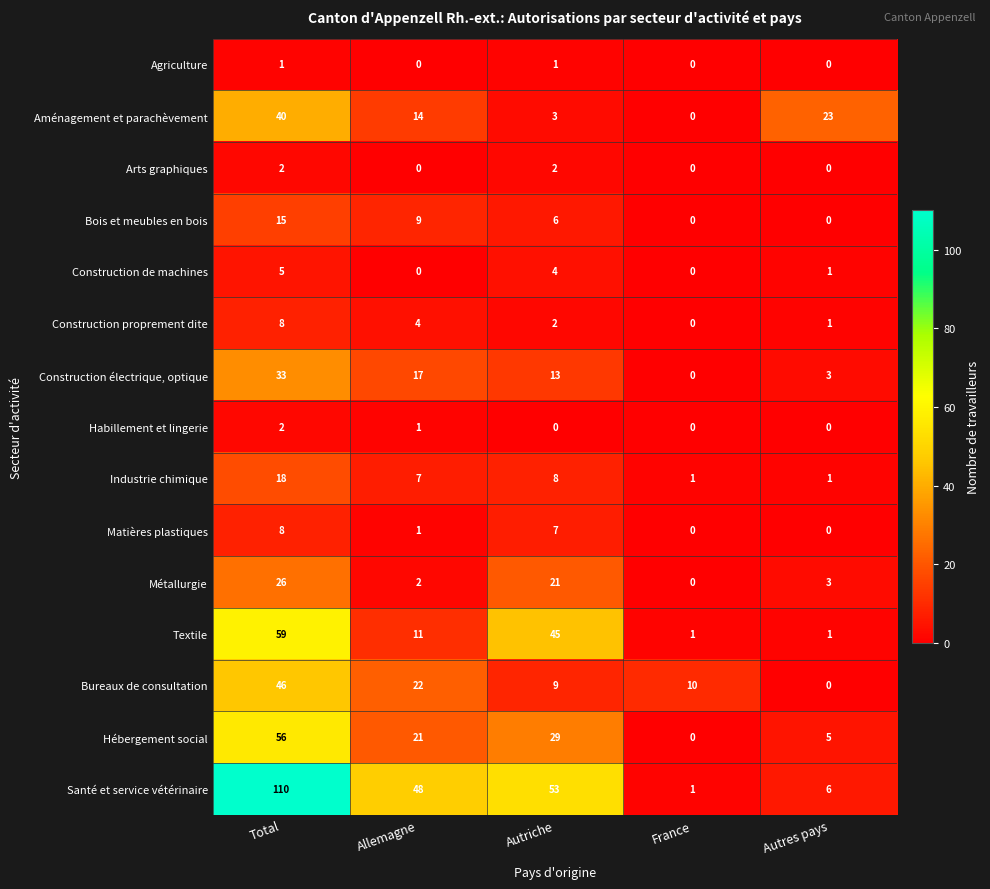

Is it true that Santé et service vétérinaire equals 1 at France?

True